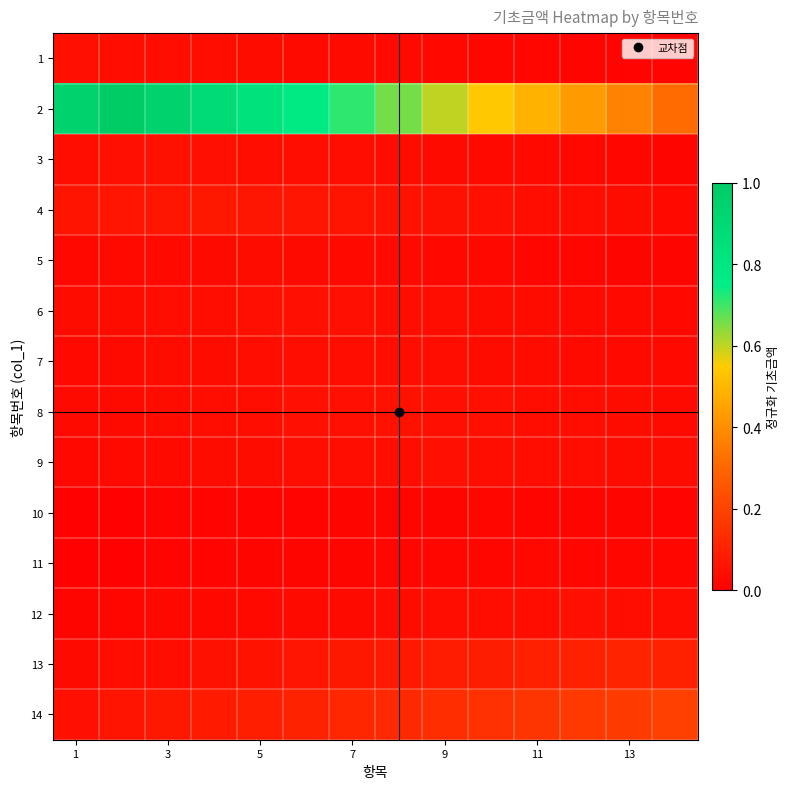

At how many categories does at least one series exceed 0?

14